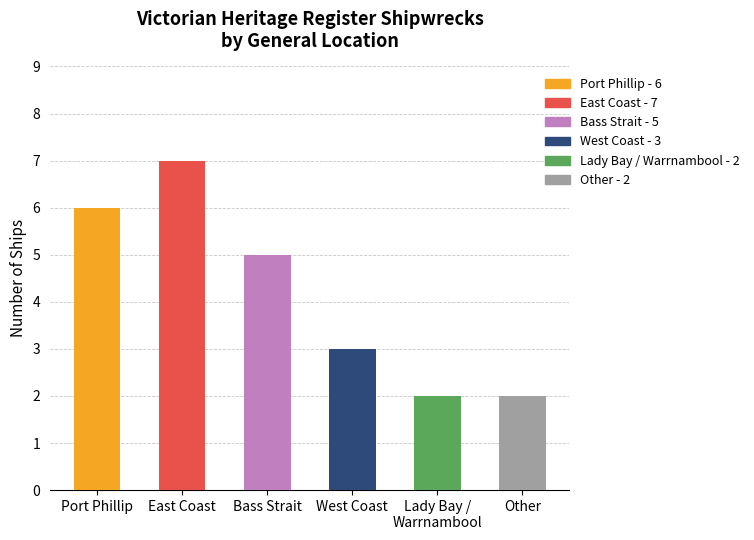

What is the smallest value displayed?

2